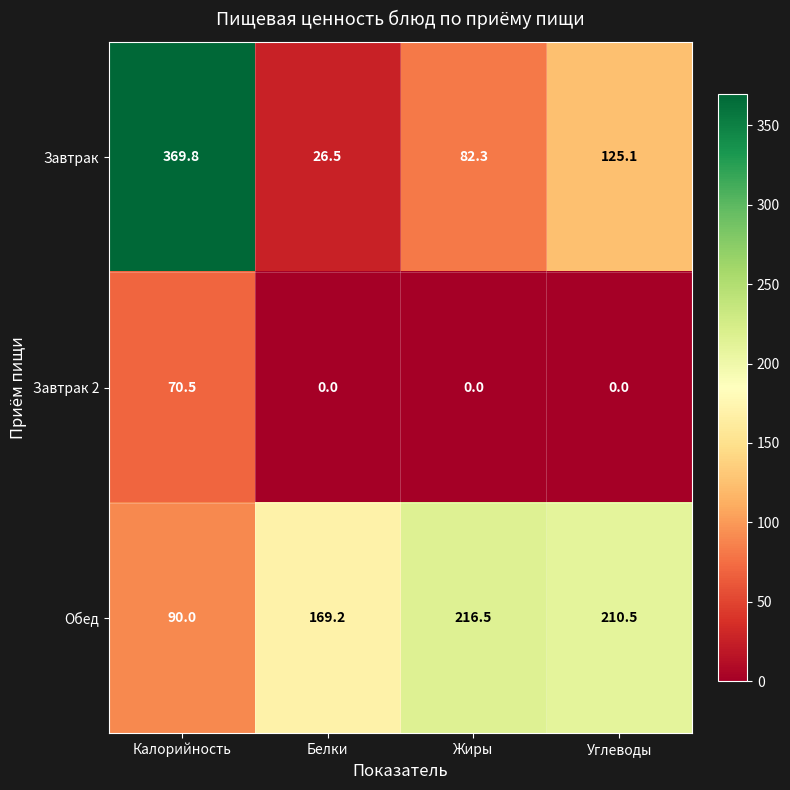

Count the number of data series in this chart.

3